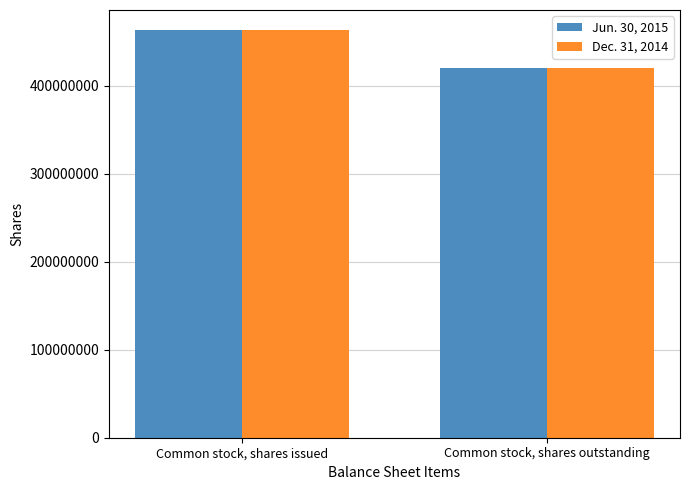

Rank the categories by Dec. 31, 2014 value from lowest to highest.

Common stock, shares outstanding, Common stock, shares issued